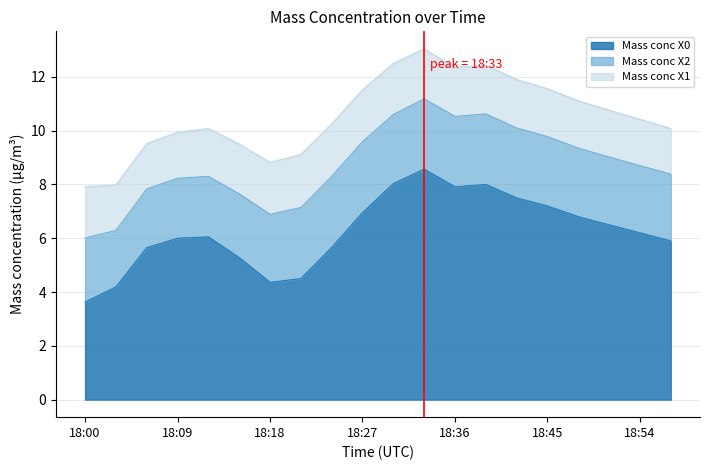

Is it true that Mass conc X0 equals 5.4 at 18:00?

False